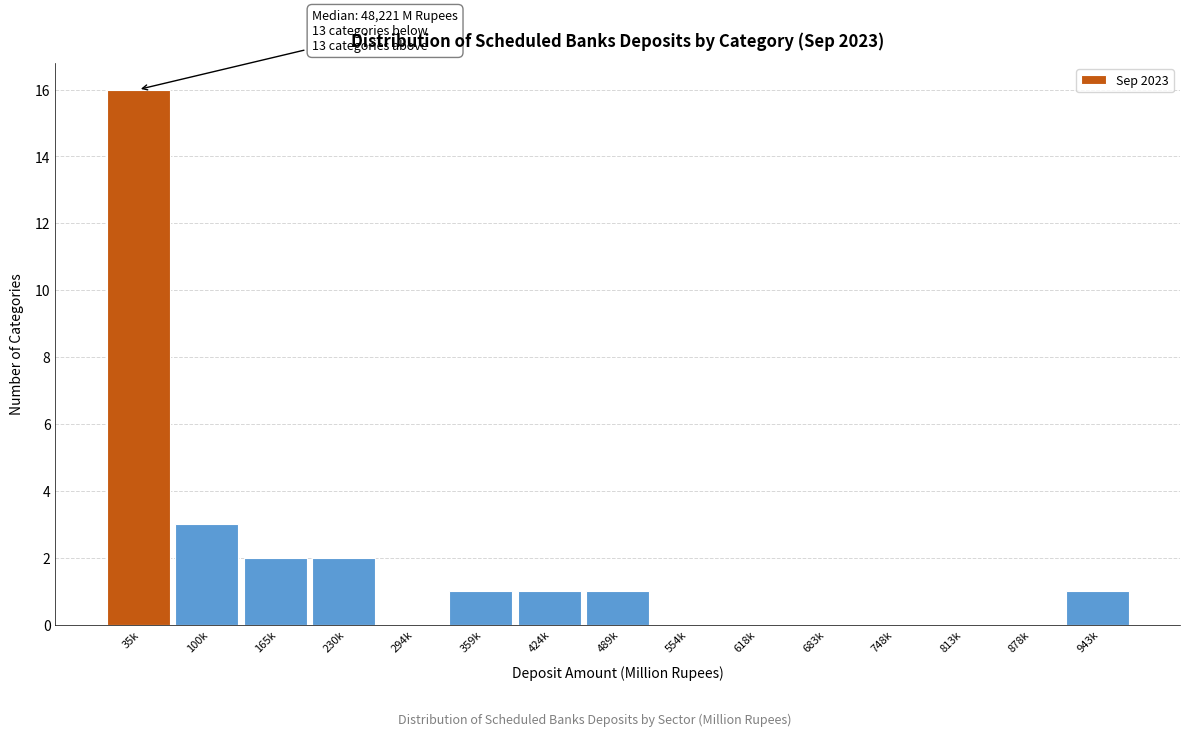

Reading left to right, list all the values displayed in this chart.

35k=16	100k=3	165k=2	230k=2	294k=0	359k=1	424k=1	489k=1	554k=0	618k=0	683k=0	748k=0	813k=0	878k=0	943k=1